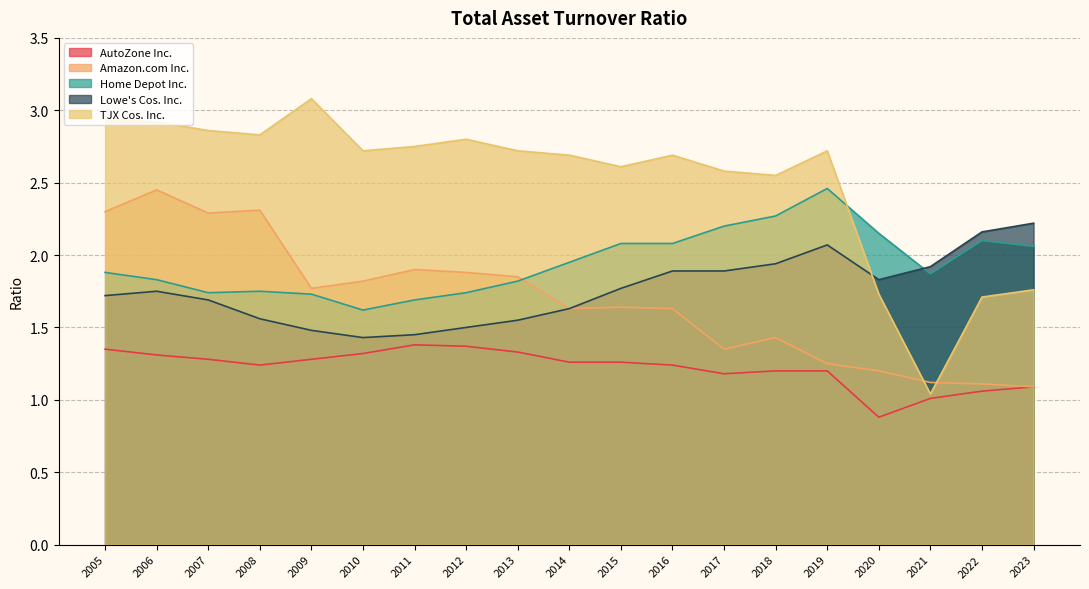

What is the difference between the maximum and minimum values in the AutoZone Inc. series?

0.5